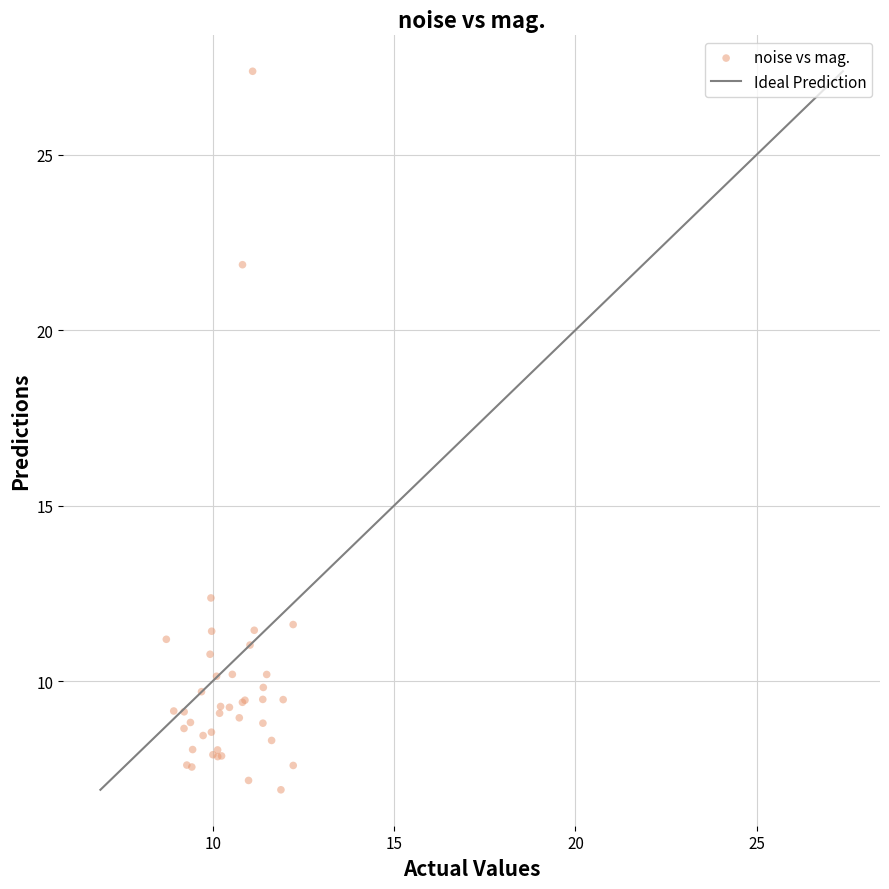

What Y value in the scatter plot is closest to 17?

12.4